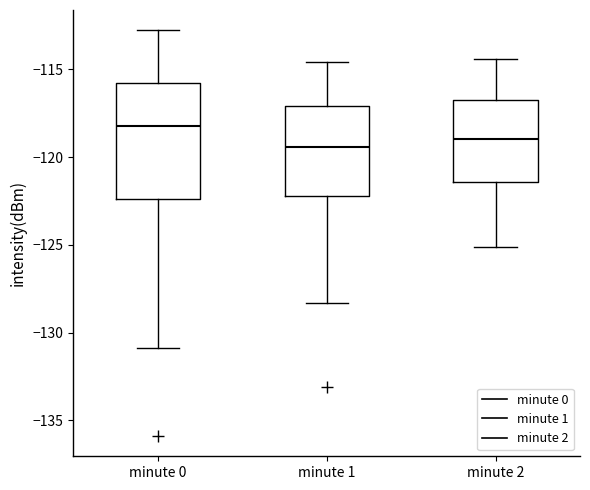

Comparing the boxes themselves (not the whiskers), which one is the tallest?

minute 0